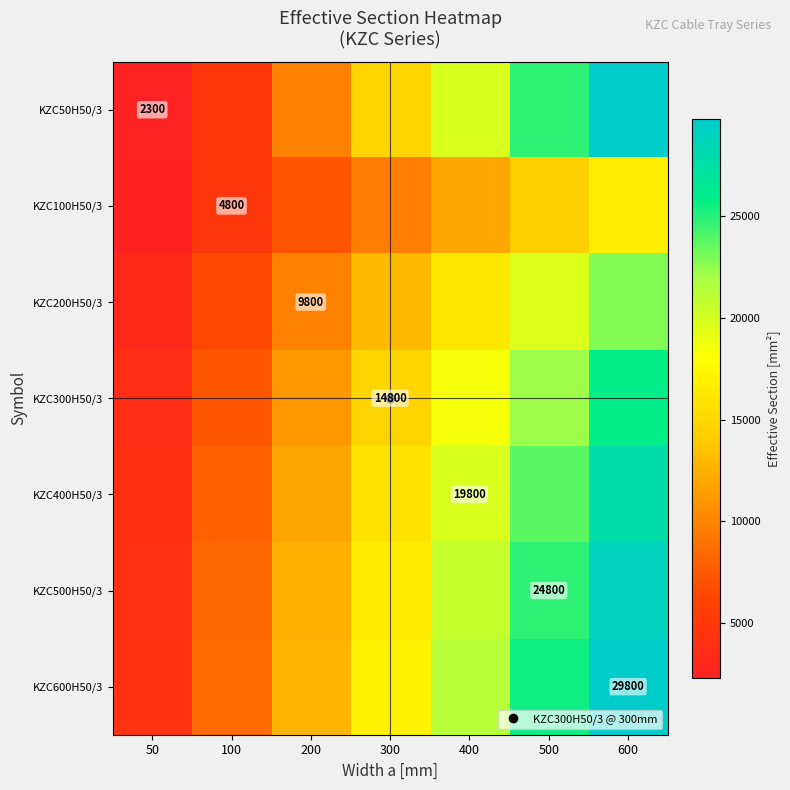

What is the minimum value for KZC500H50/3?

4133.3